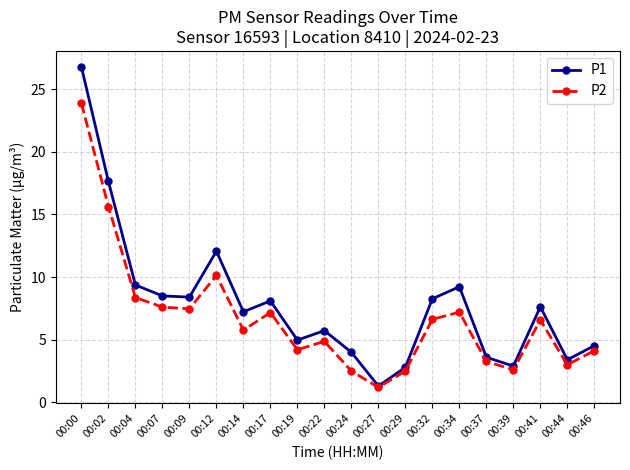

How many values in the P2 series are below 6?

10